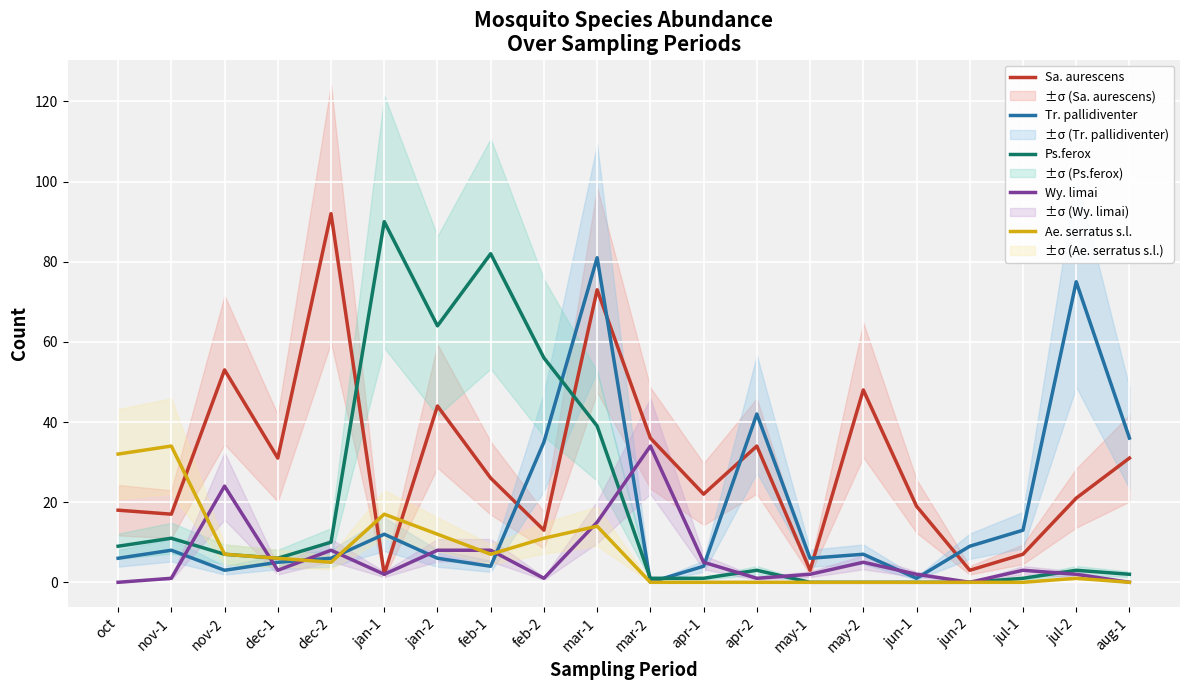

What is the label of the 6th point from the right?

may-2